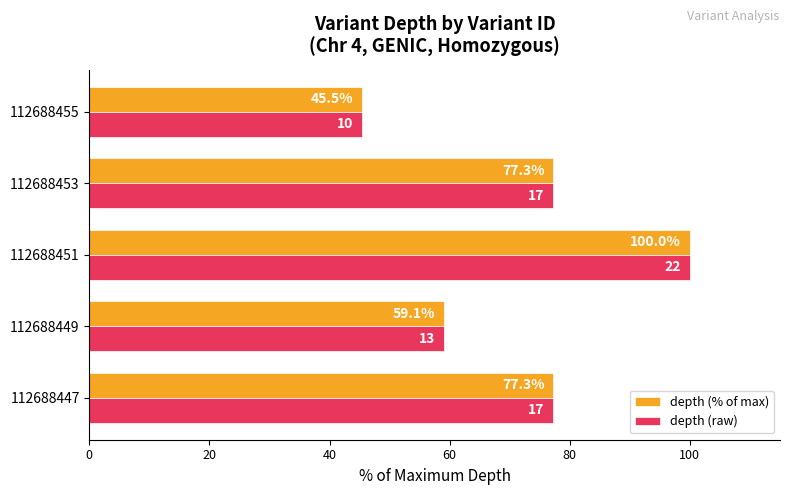

At which category is the sum across all series the highest?

112688451